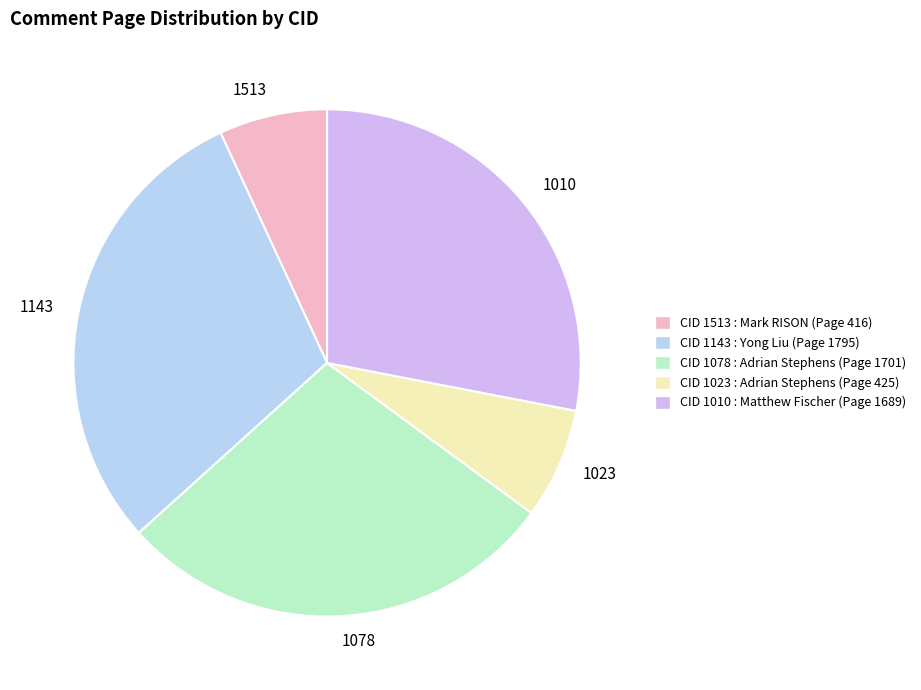

What is the largest slice in the pie chart?

1143